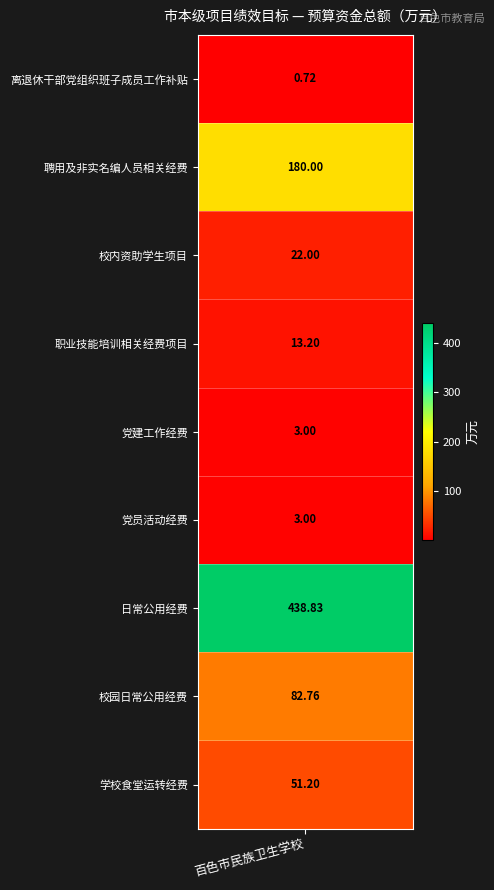

List the labels in order of value, smallest first.

离退休干部党组织班子成员工作补贴, 党建工作经费, 党员活动经费, 职业技能培训相关经费项目, 校内资助学生项目, 学校食堂运转经费, 校园日常公用经费, 聘用及非实名编人员相关经费, 日常公用经费